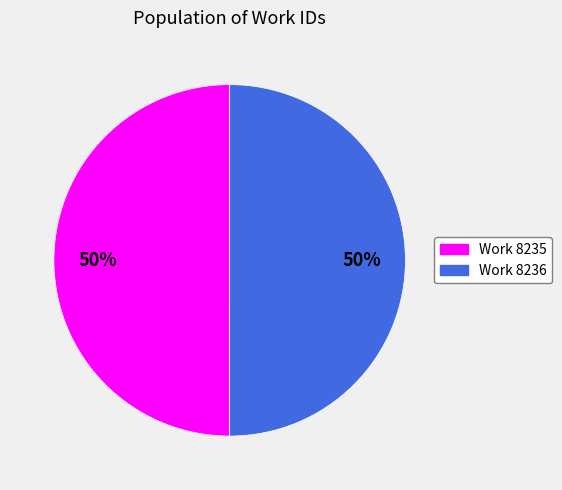

How many slices are in this pie chart?

2